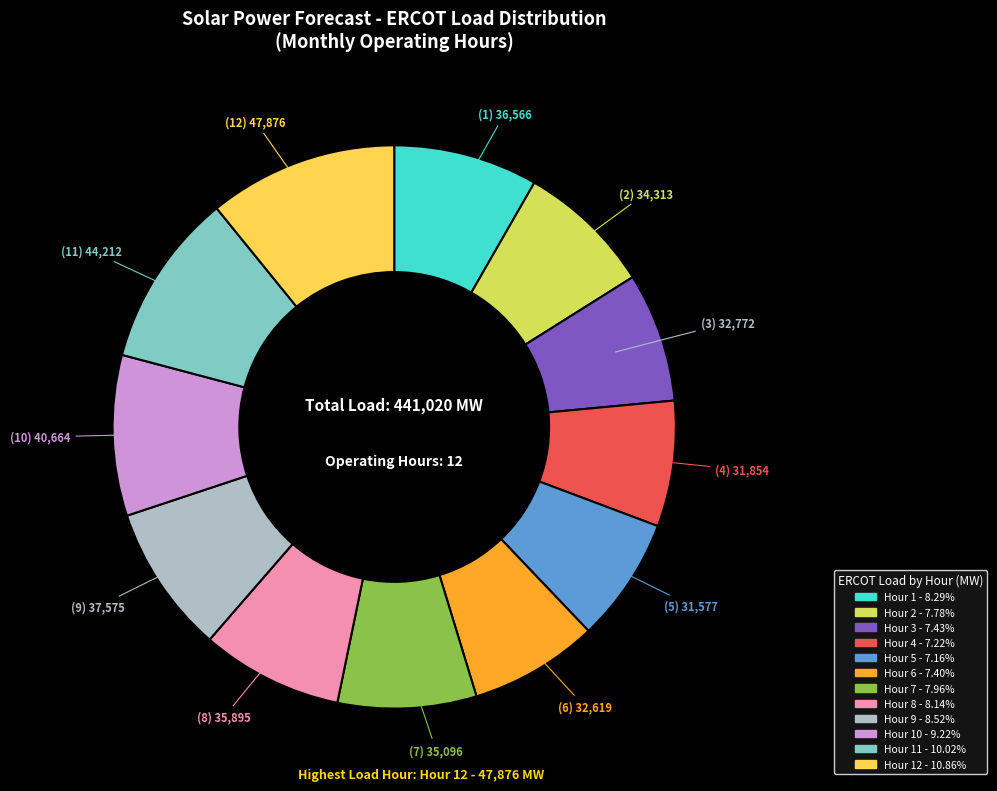

What is the ratio of the value at Hour 8 - 8.14% to the value at Hour 2 - 7.78%?

1.0